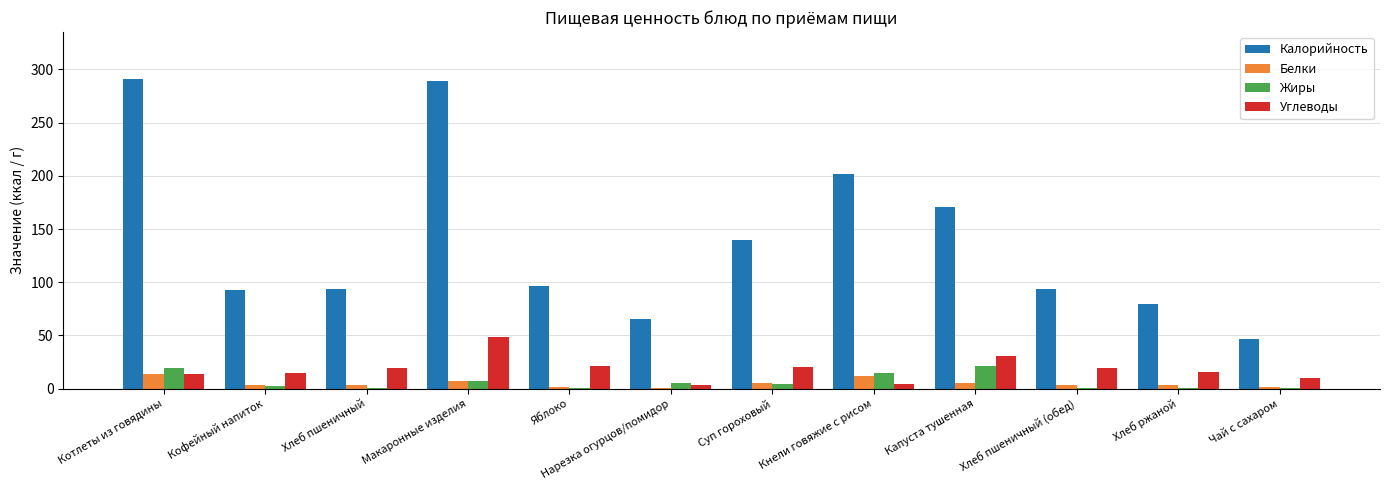

What is the sum of the Белки values at Нарезка огурцов/помидор and Капуста тушенная?

6.1